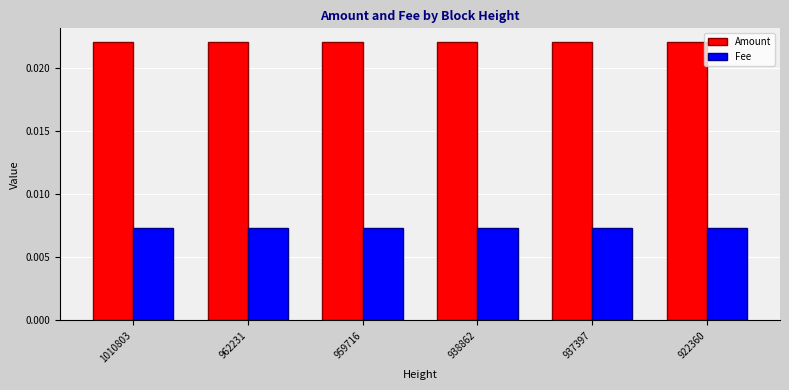

How many categories are shown in the chart?

6